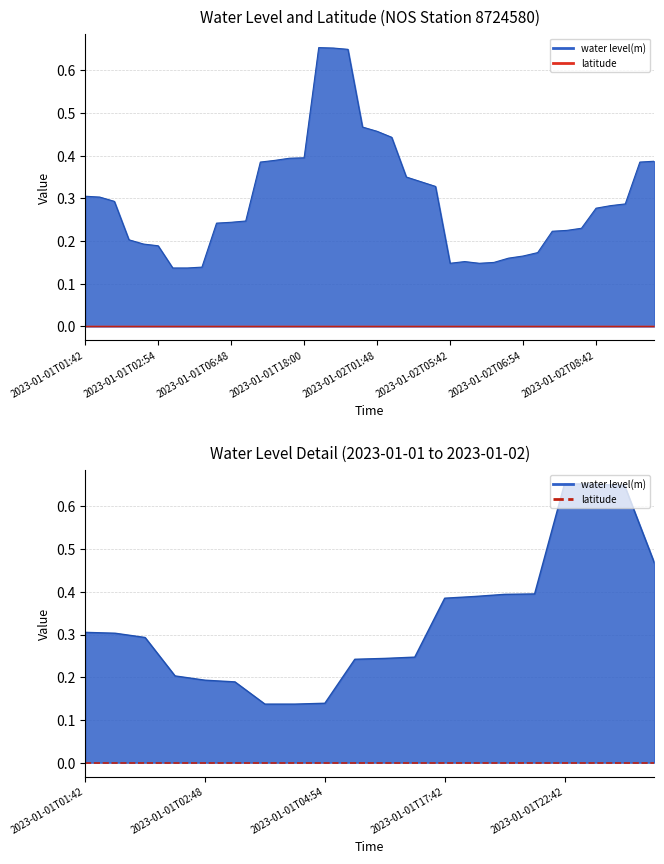

What is the average value?

0.3